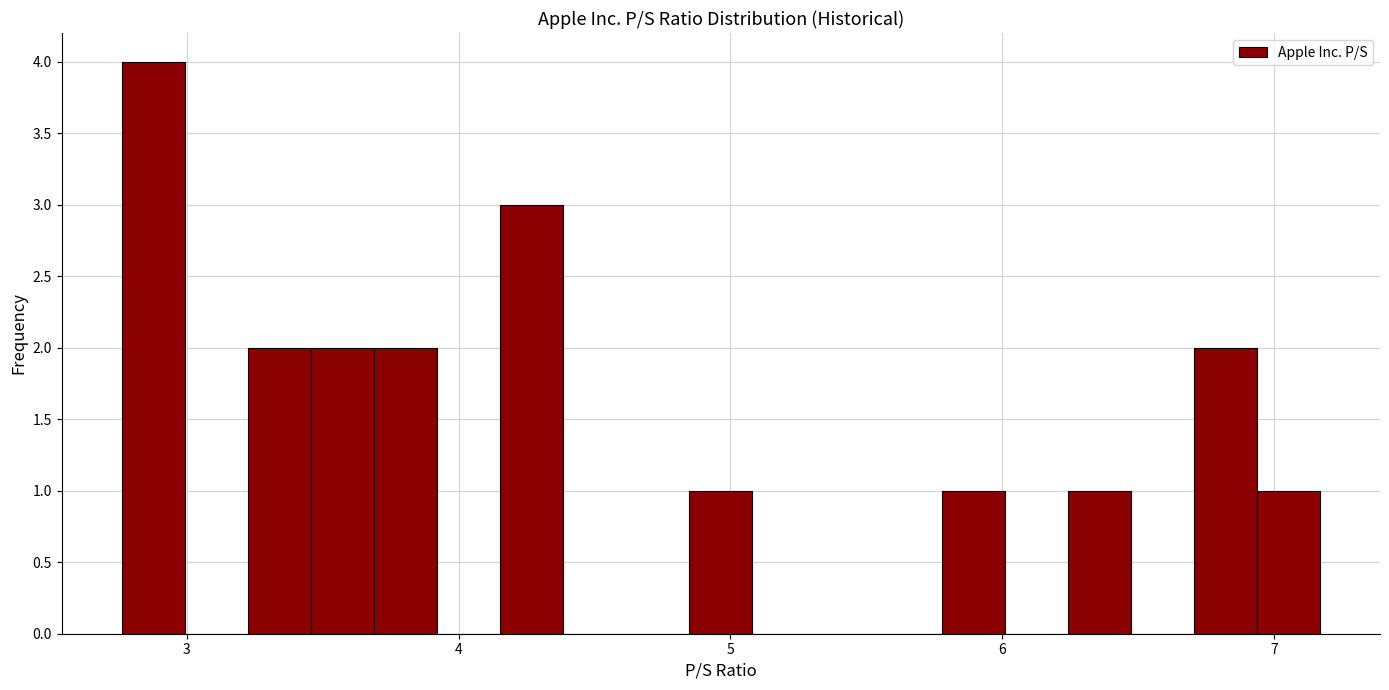

Read against the x-axis, roughly where is the centre of the tallest bar?

2.9